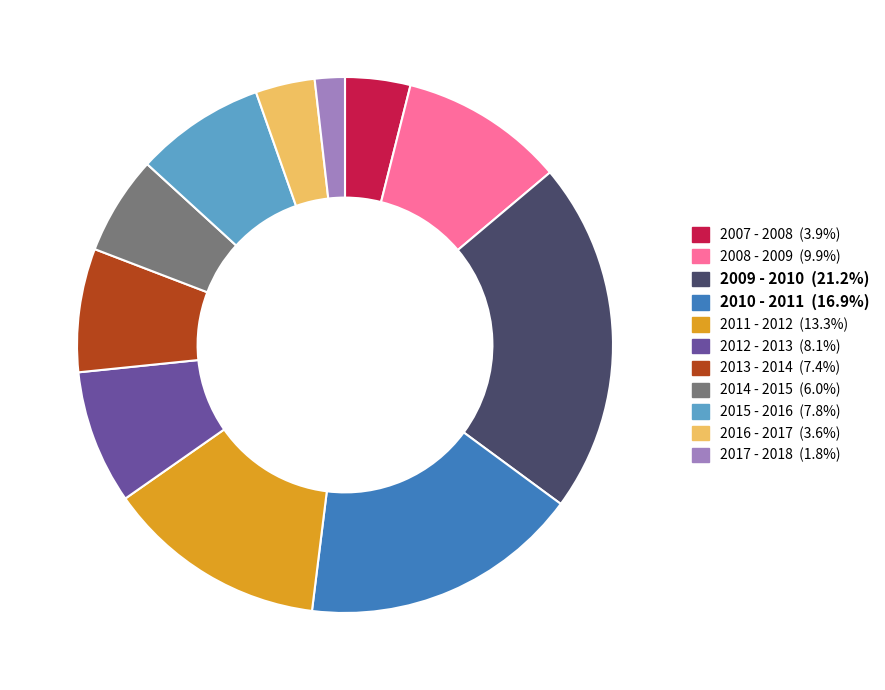

What is the ratio of the value at 2008 - 2009 to the value at 2014 - 2015?

1.7